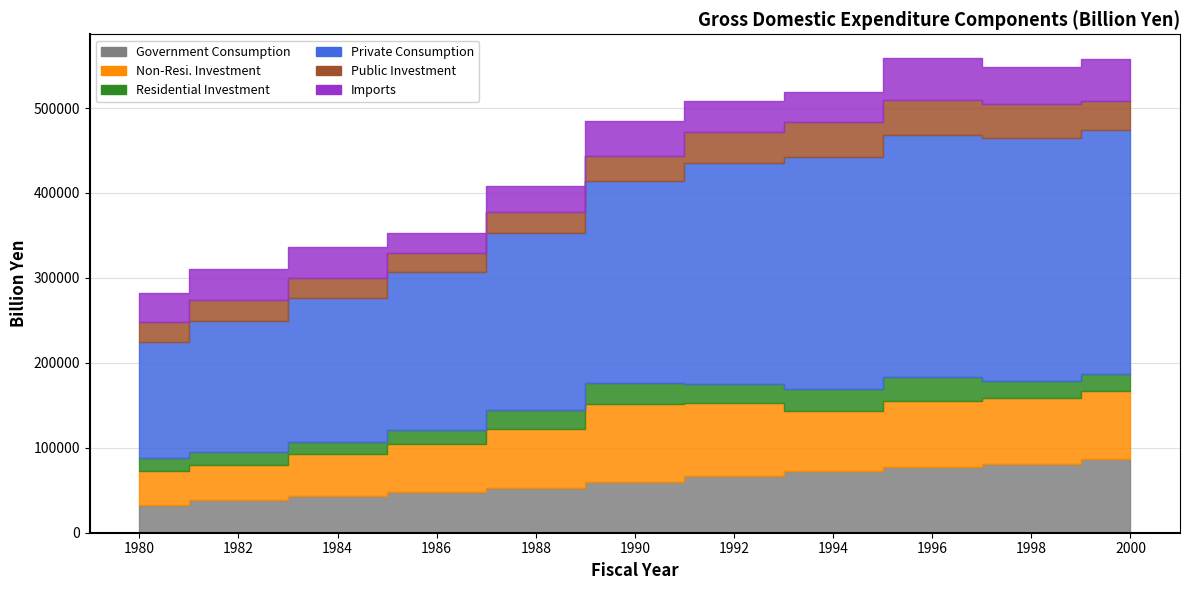

At which category is the sum across all series the highest?

1996